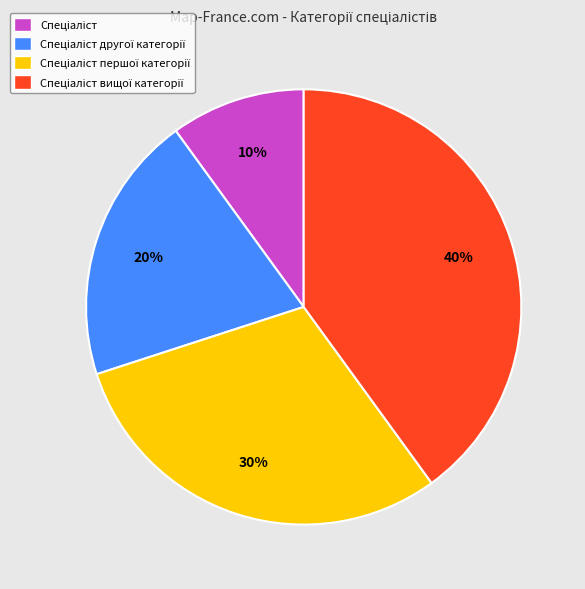

Is there any slice that represents more than half of the pie?

No